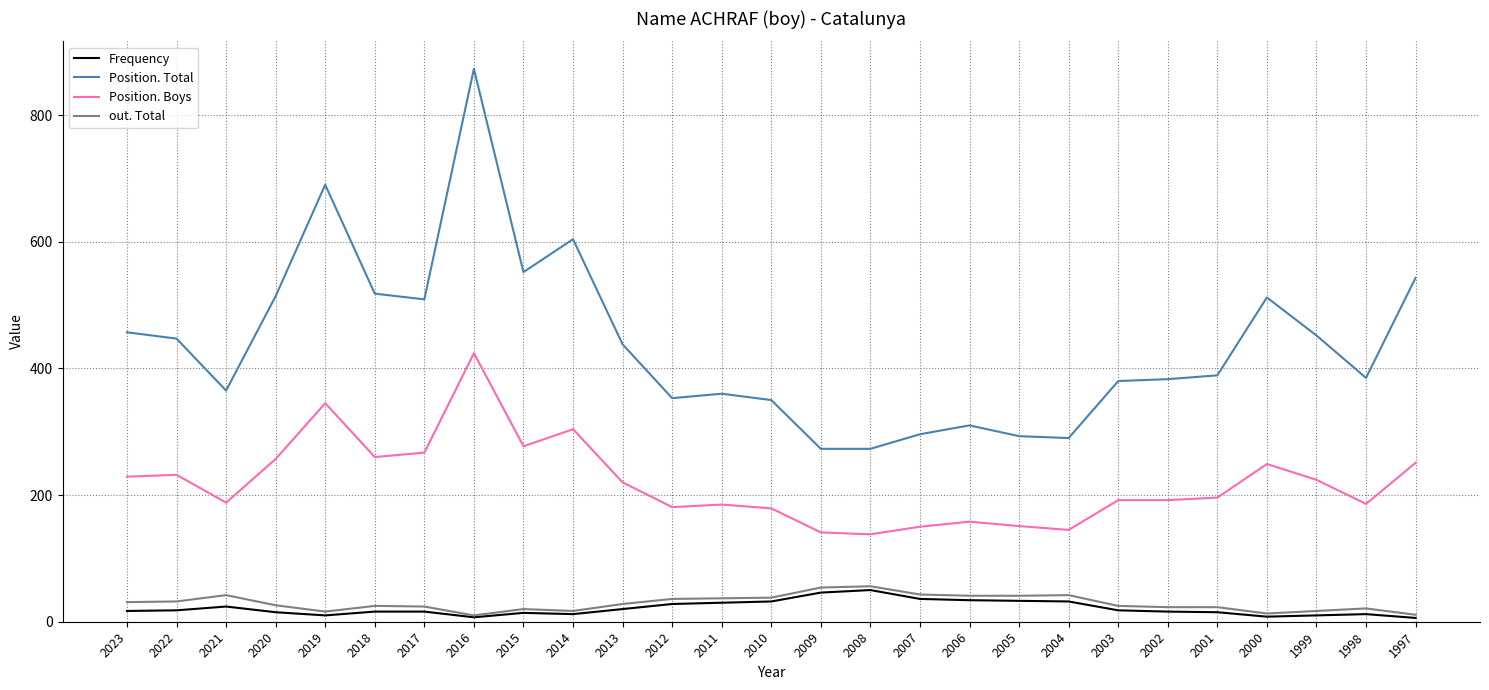

What is the approximate value of Frequency at 2005, to the nearest 5?

35